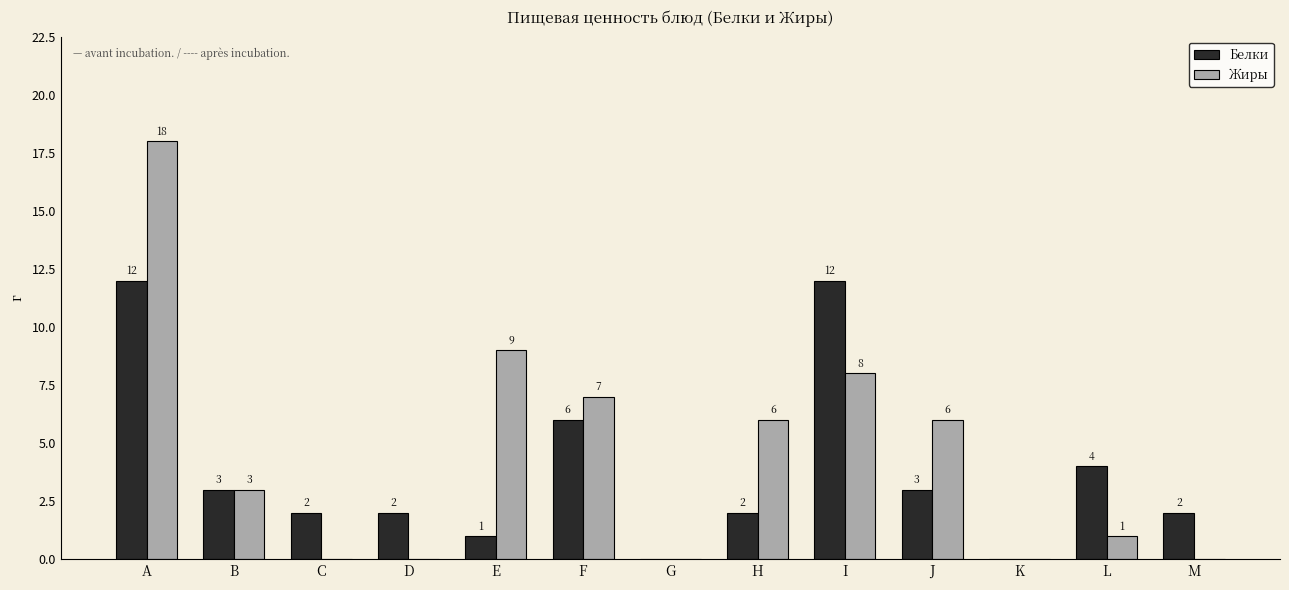

What are all the series names shown in the legend?

Белки, Жиры